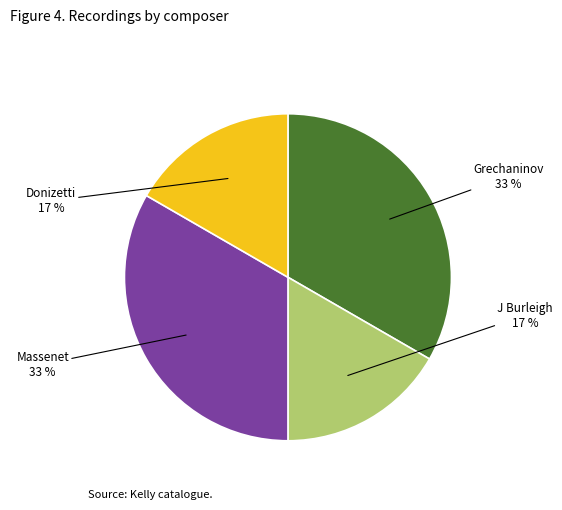

To the nearest percent, what is the average slice percentage?

25%